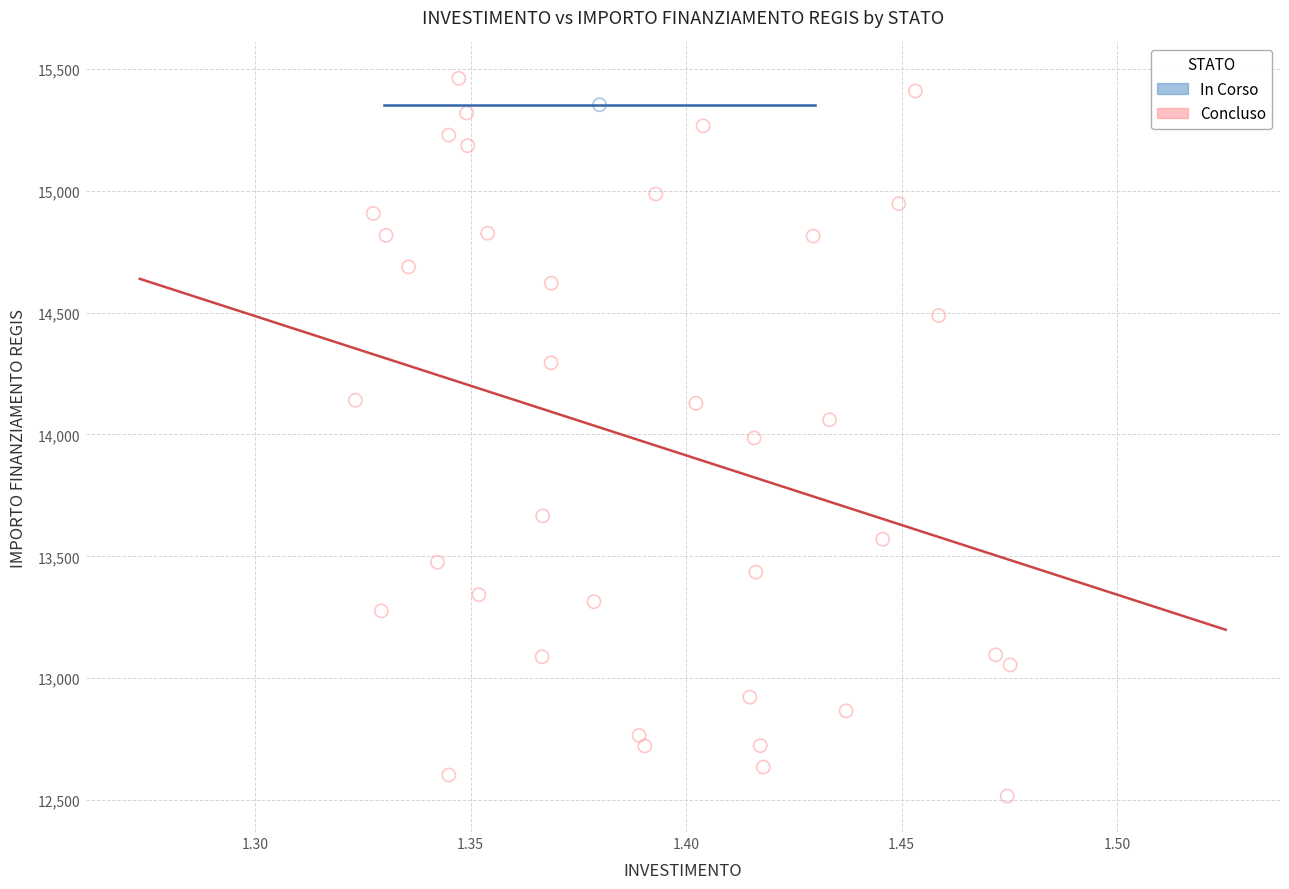

What are all the series names shown in the legend?

In Corso, Concluso